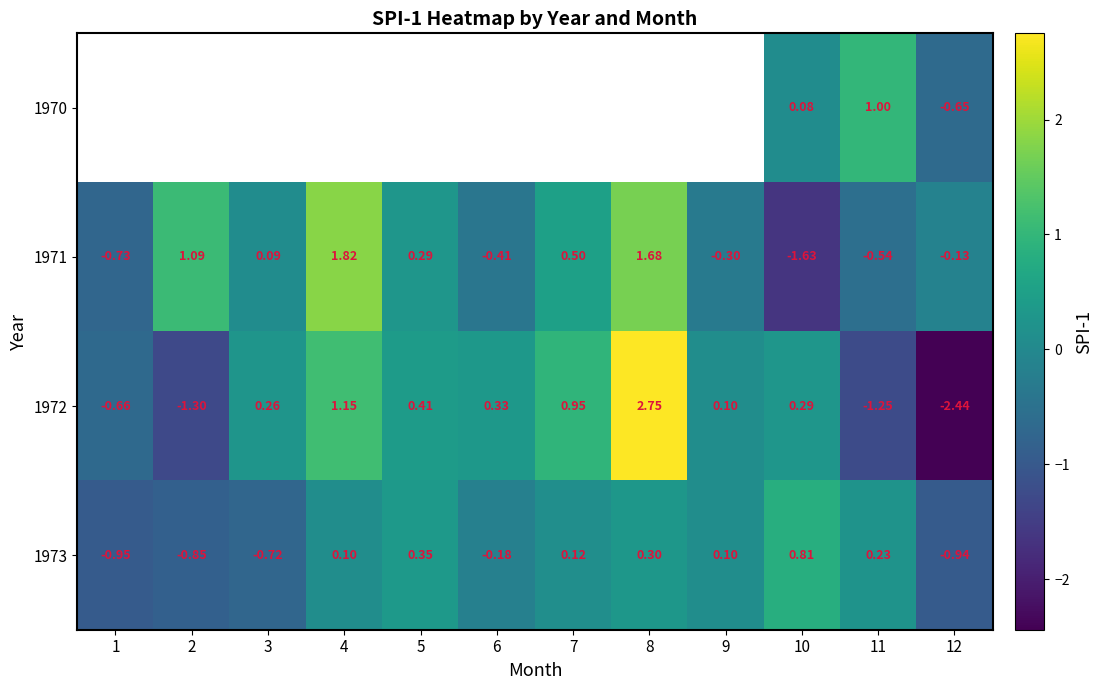

How many negative values does the 1973 series have?

5